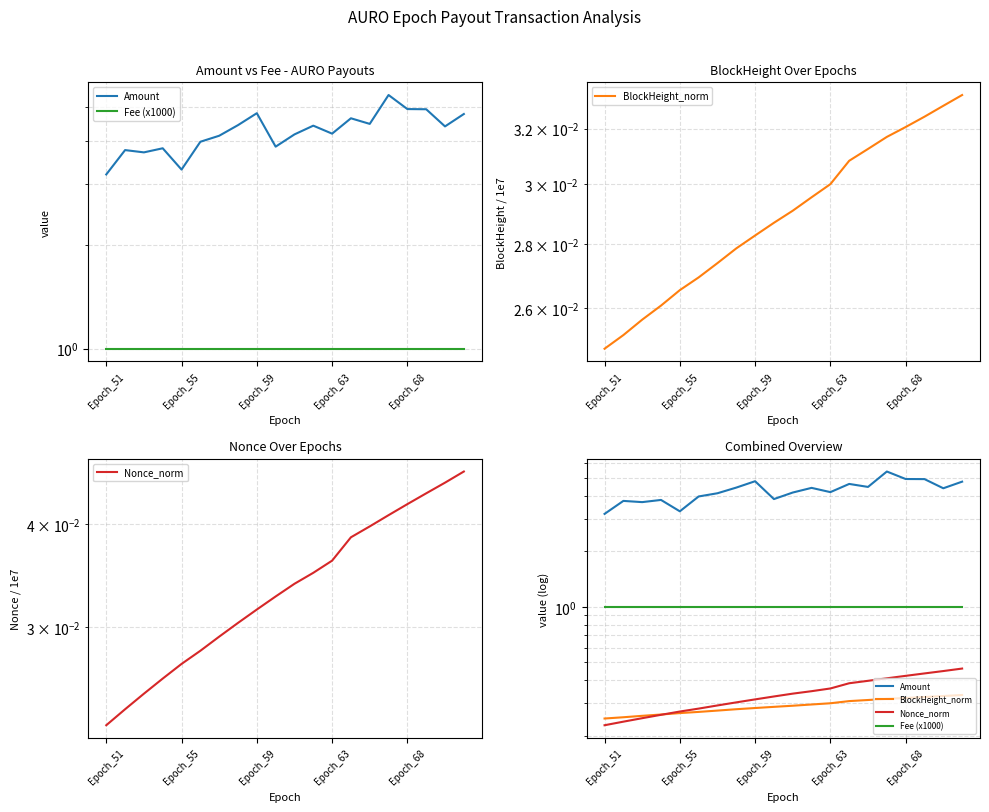

What is the greatest value displayed?

5.4